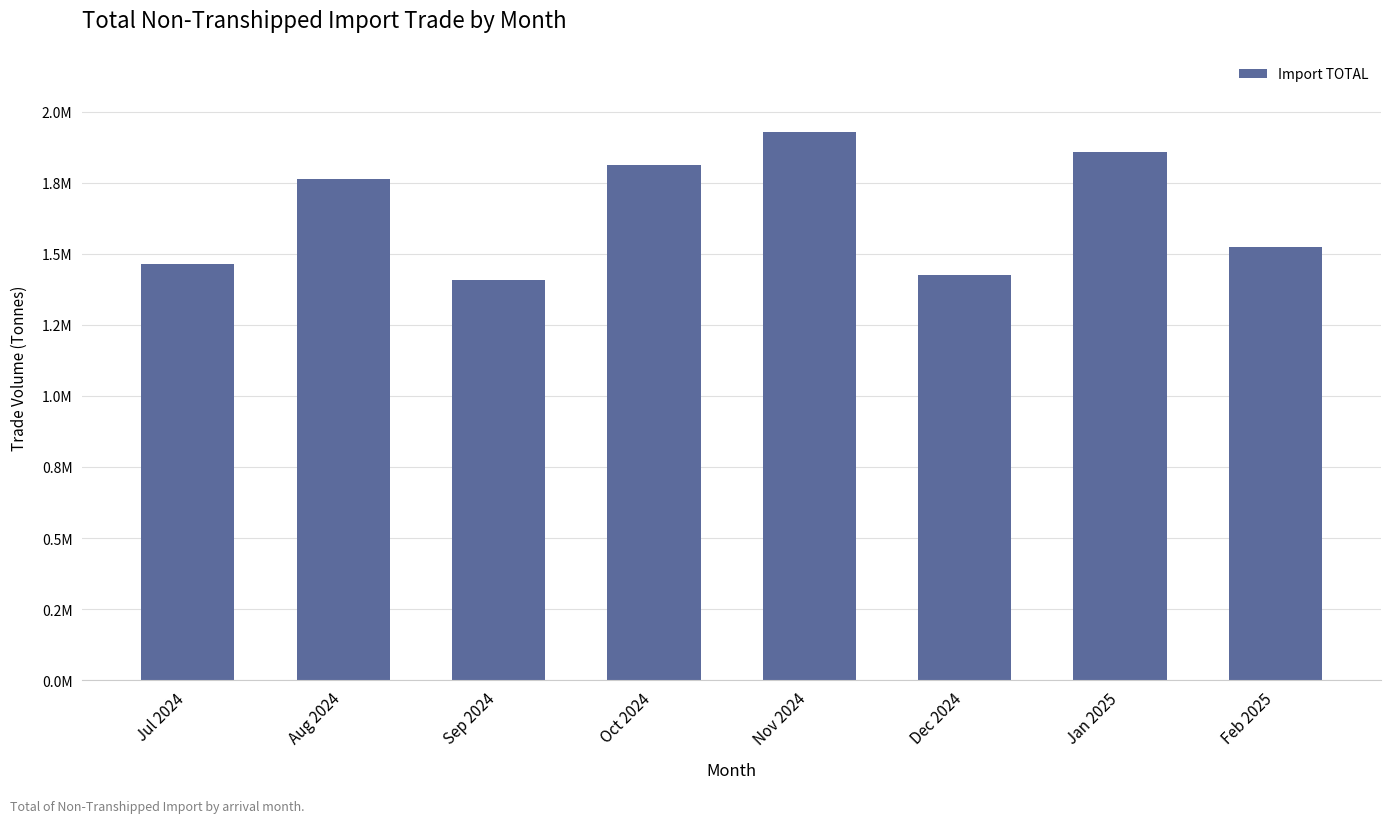

Reading right to left, extract all data points from this chart.

Feb 2025=1524729.4	Jan 2025=1856732.4	Dec 2024=1423593.0	Nov 2024=1929691.8	Oct 2024=1812400.9	Sep 2024=1409062.6	Aug 2024=1762258.8	Jul 2024=1465601.8